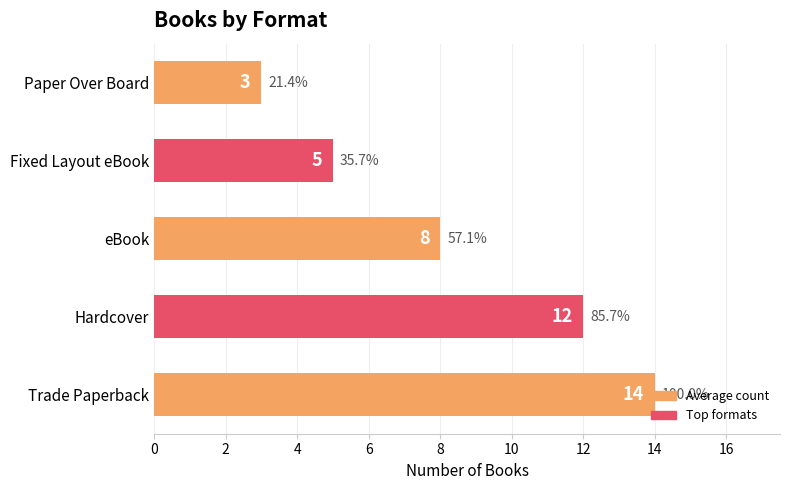

What is the sum of all values?

42